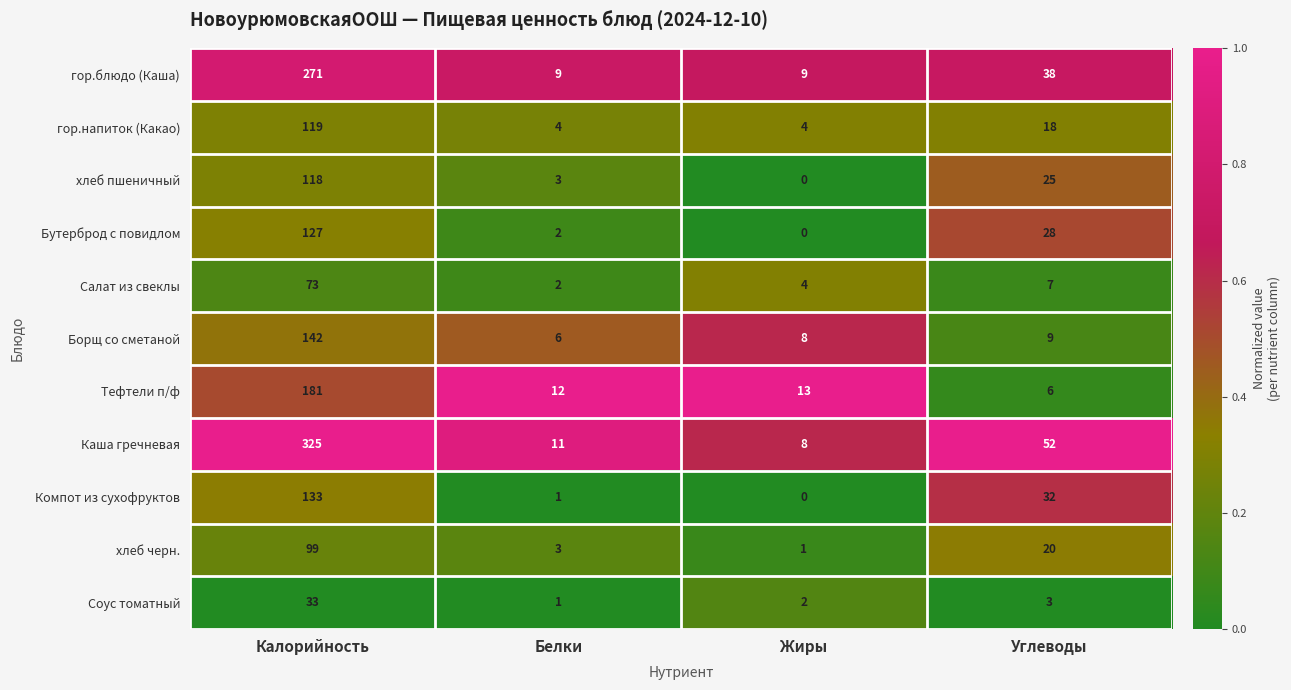

Which series has the largest range (max minus min)?

Каша гречневая